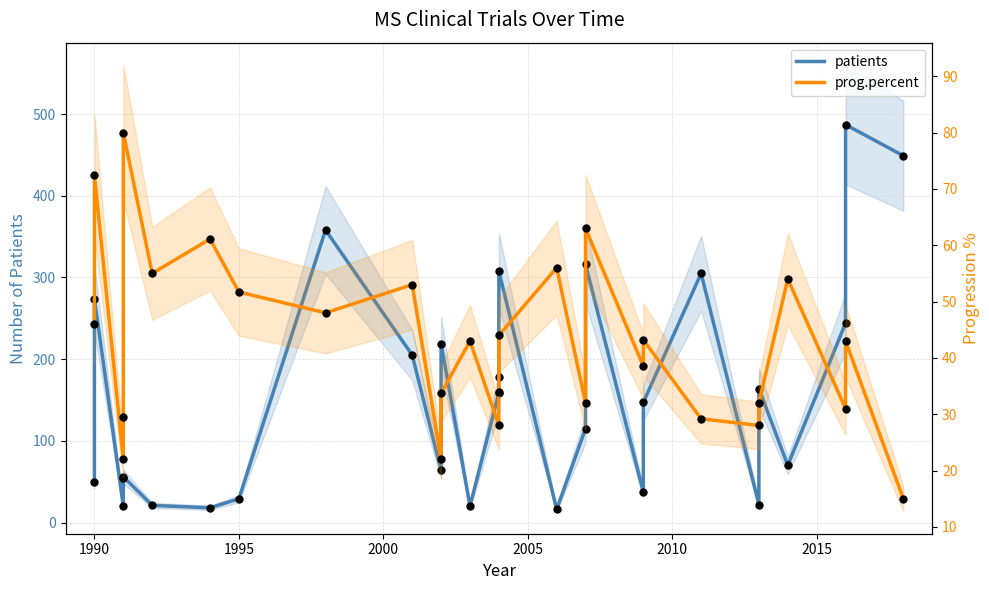

Is the value of prog.percent at 2005 greater than the value of patients at 14?

No